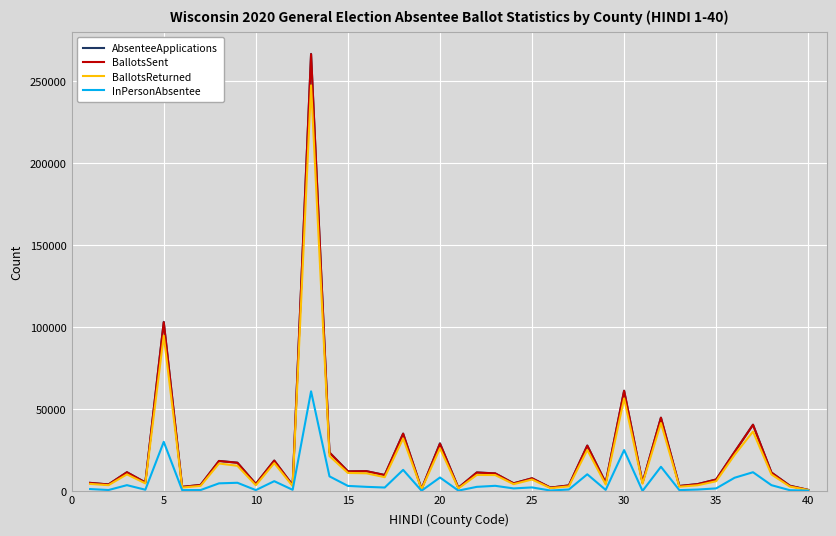

What is the maximum value for AbsenteeApplications?

266747